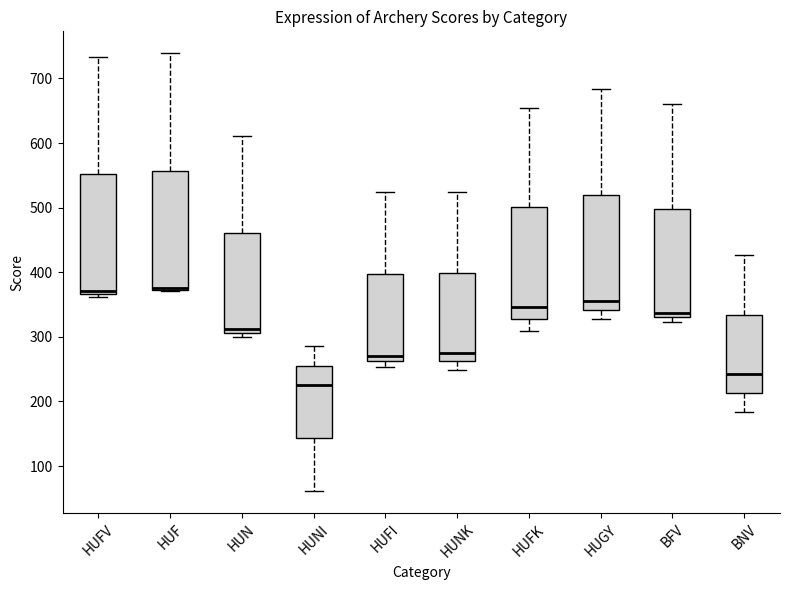

Reading left to right, read every box against the y-axis: the position of its median line, the range the box covers, and the ends of its whiskers. The values are not printed on the chart, so give them approximately, as read against the axis.

HUFV: median 370 (just above the box's lower edge), box 370 to 550, whiskers 360 to 730
HUF: median 380 (drawn on the box's lower edge), box 370 to 560, whiskers 370 to 740
HUN: median 310 (just above the box's lower edge), box 310 to 460, whiskers 300 to 610
HUNI: median 230, box 140 to 260, whiskers 60 to 290
HUFI: median 270, box 260 to 400, whiskers 250 to 520
HUNK: median 280, box 260 to 400, whiskers 250 to 520
HUFK: median 350, box 330 to 500, whiskers 310 to 660
HUGY: median 360, box 340 to 520, whiskers 330 to 680
BFV: median 340, box 330 to 500, whiskers 320 to 660
BNV: median 240, box 210 to 330, whiskers 180 to 430